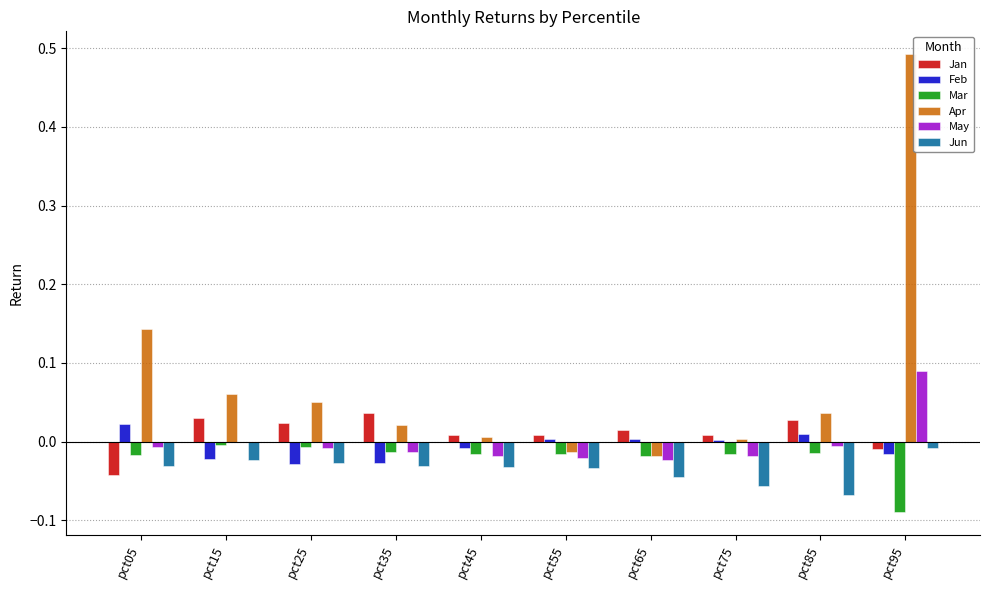

Is it true that May equals -0.0 at pct35?

True